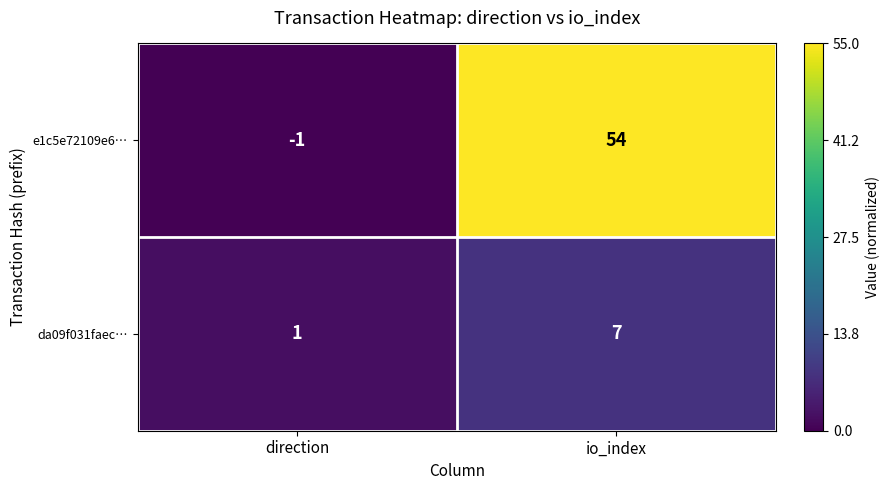

List the series in order of their peak value, lowest first.

da09f031faec…, e1c5e72109e6…